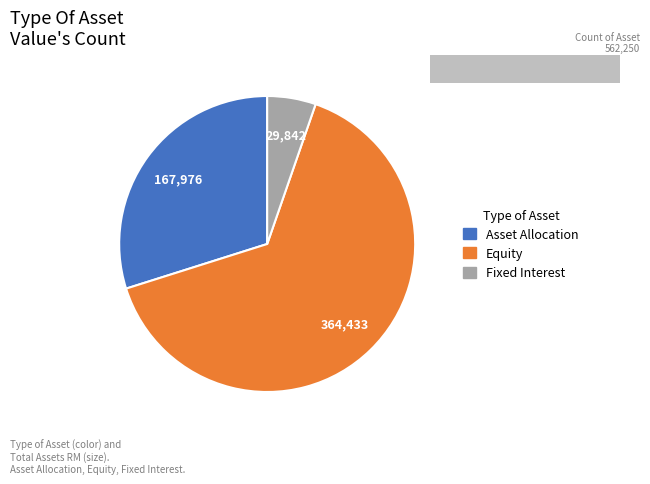

To the nearest percent, what is the average slice percentage?

33%